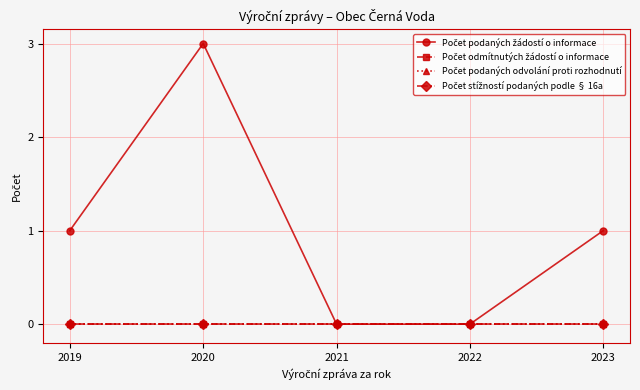

True or false: Počet stížností podaných podle § 16a has more than 2 points higher than both neighbors.

False